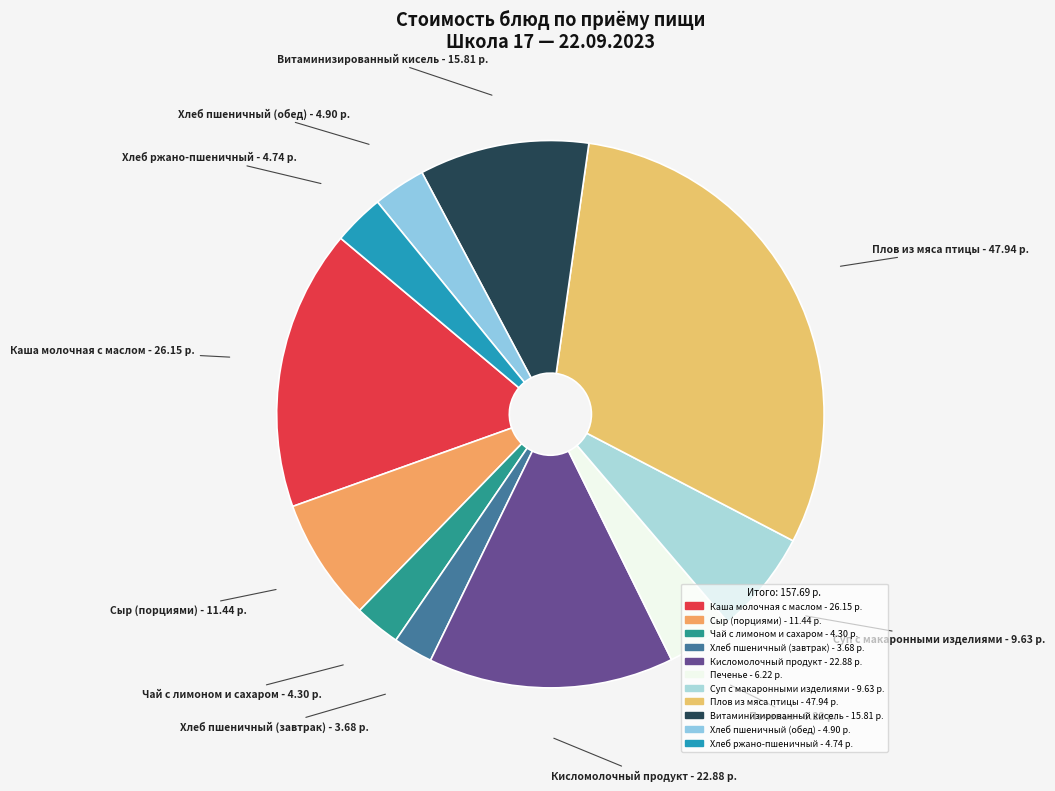

Which category has the biggest portion of the pie?

Плов из мяса птицы